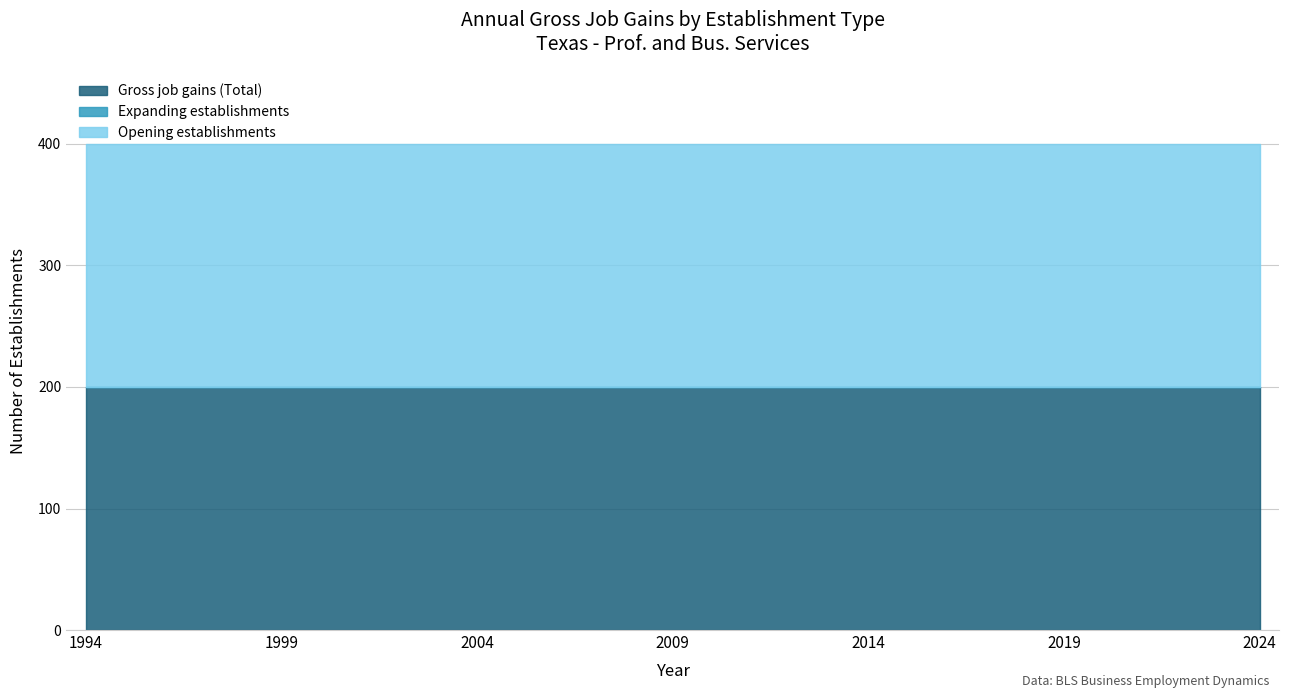

At how many categories does at least one series exceed 173?

31